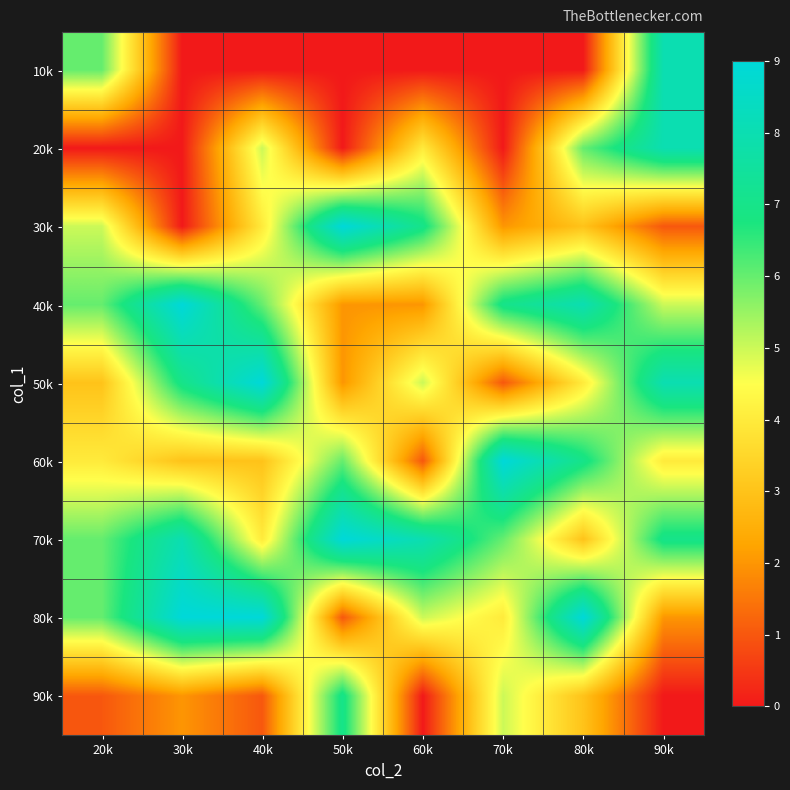

List the series in order of their peak value, highest first.

30k, 40k, 50k, 60k, 70k, 80k, 10k, 20k, 90k